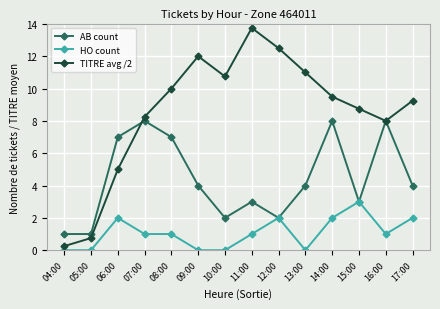

How many distinct data groups are displayed?

3